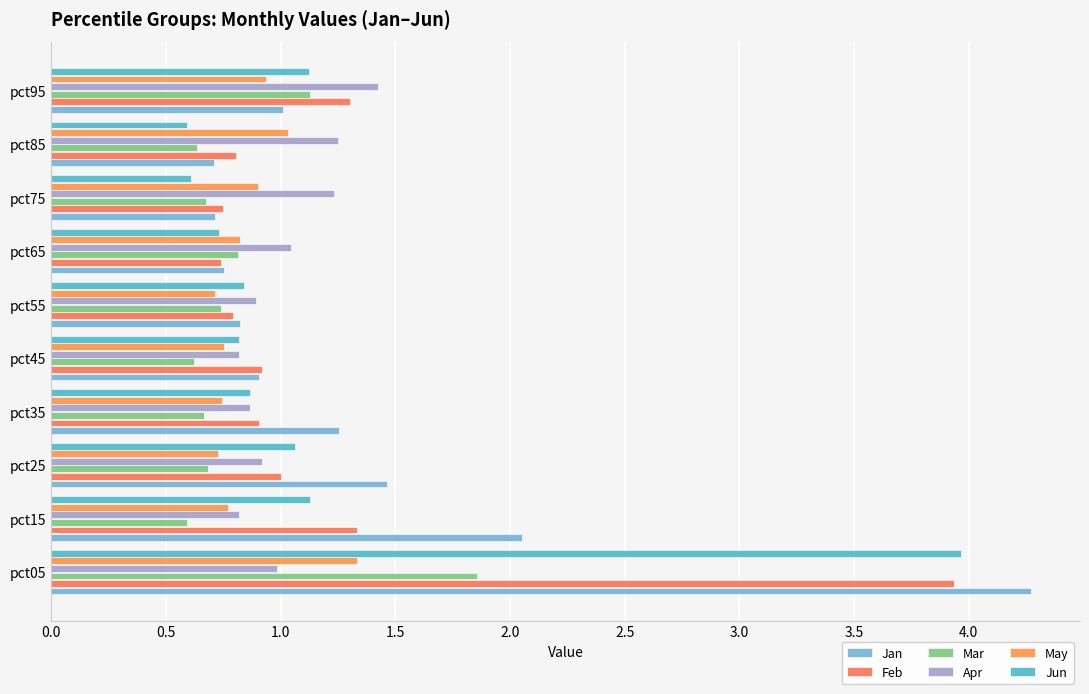

What position from the left is 2.5?

6